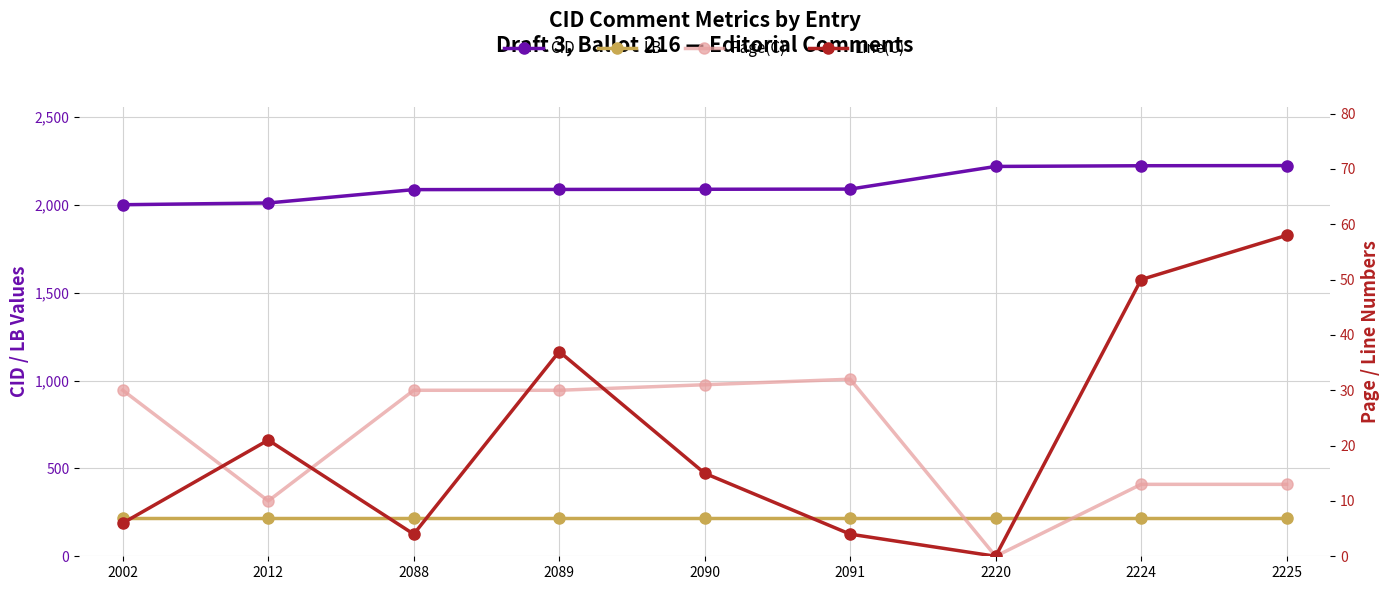

List the labels in order of CID value, smallest first.

2002, 2012, 2088, 2089, 2090, 2091, 2220, 2224, 2225